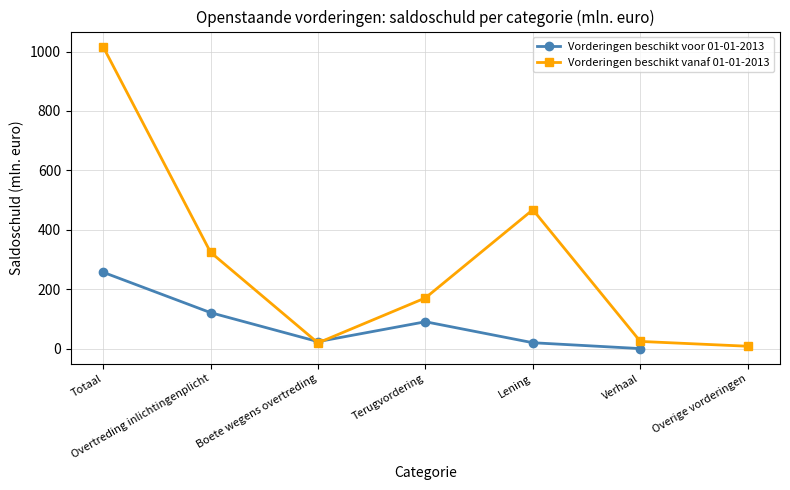

The Vorderingen beschikt voor 01-01-2013 series shows 170.8 at Overtreding inlichtingenplicht. True or false?

False